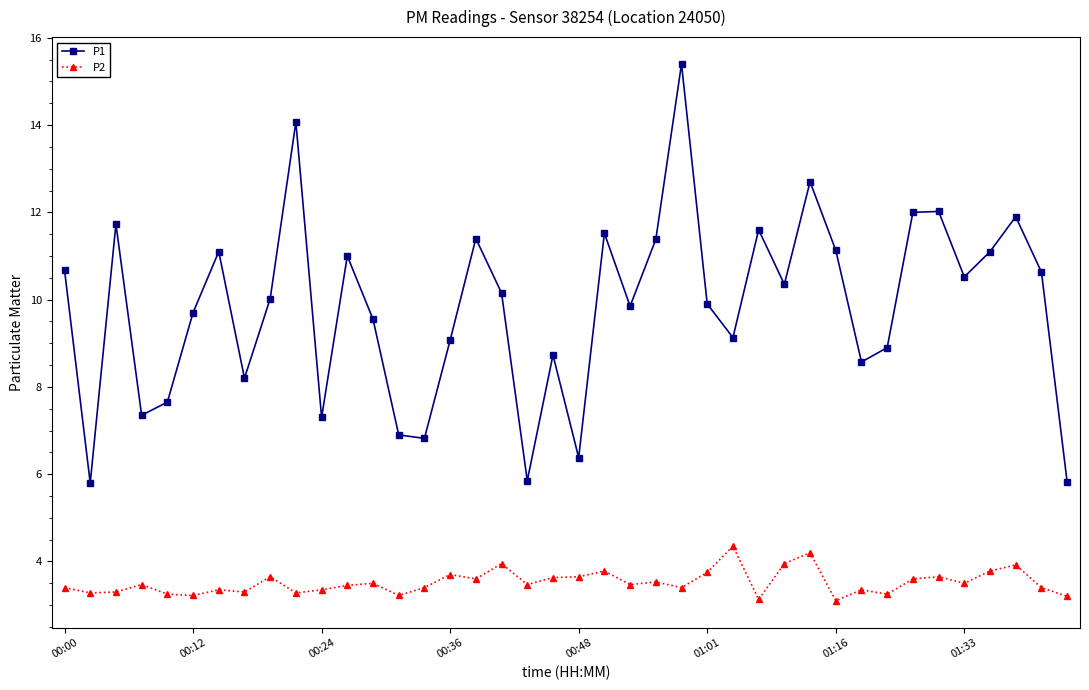

Which series has the largest range (max minus min)?

P1